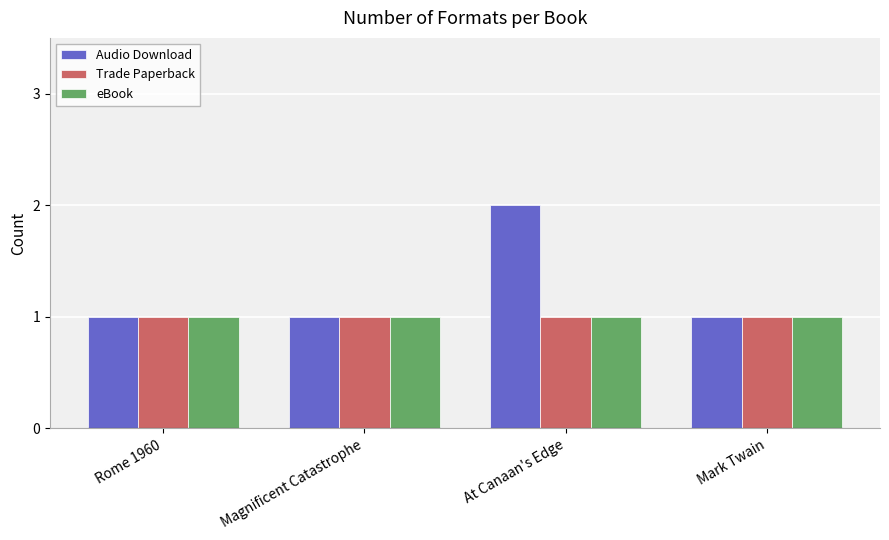

Which series has the largest range (max minus min)?

Audio Download